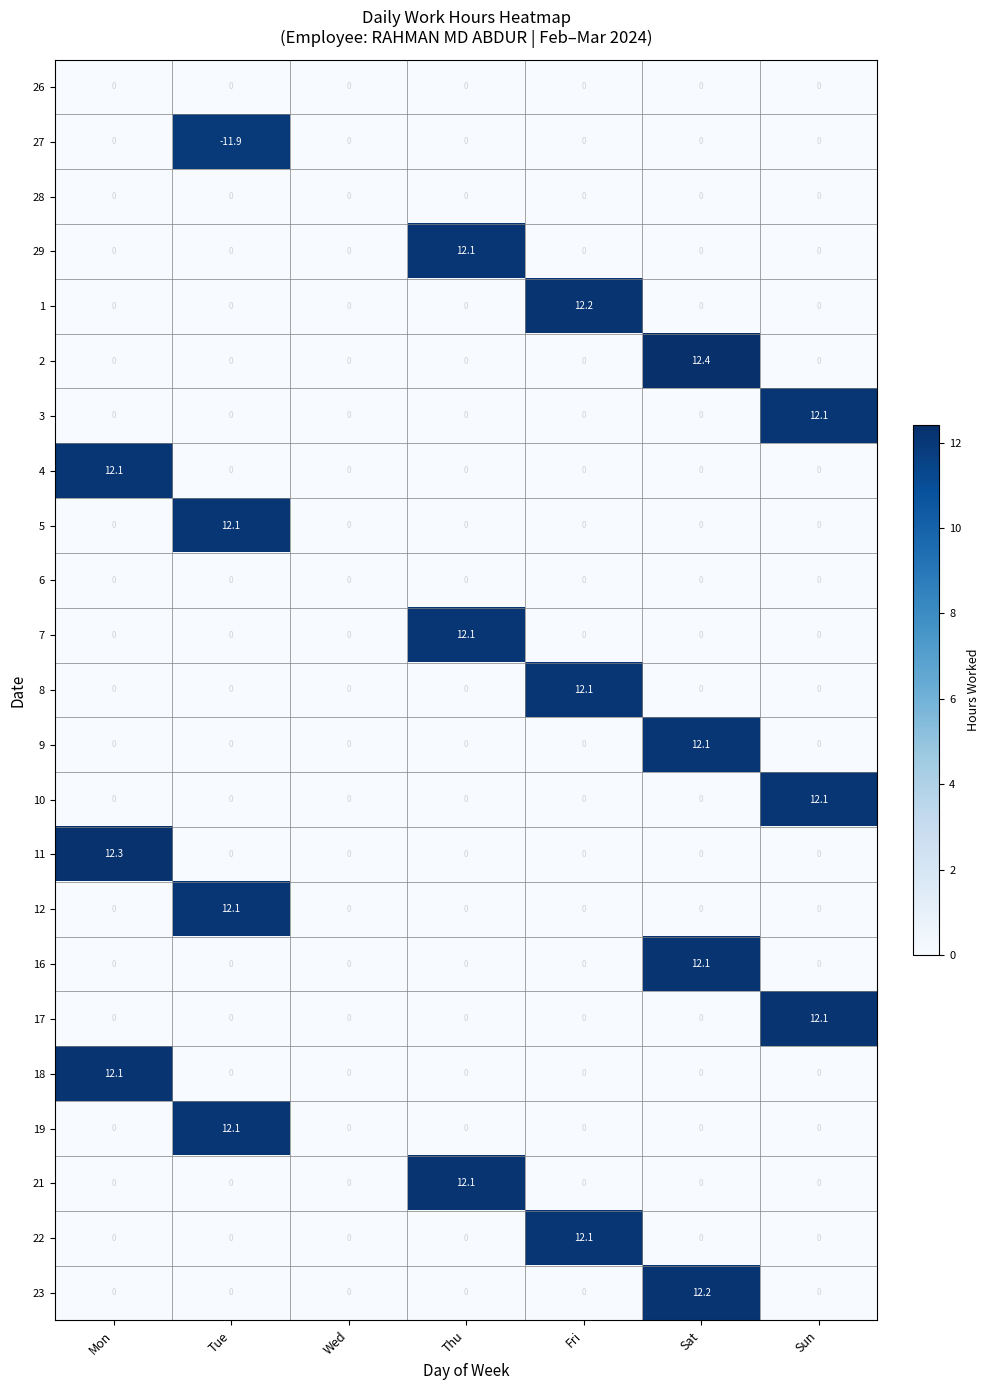

Which label corresponds to the largest value in the chart?

Sat